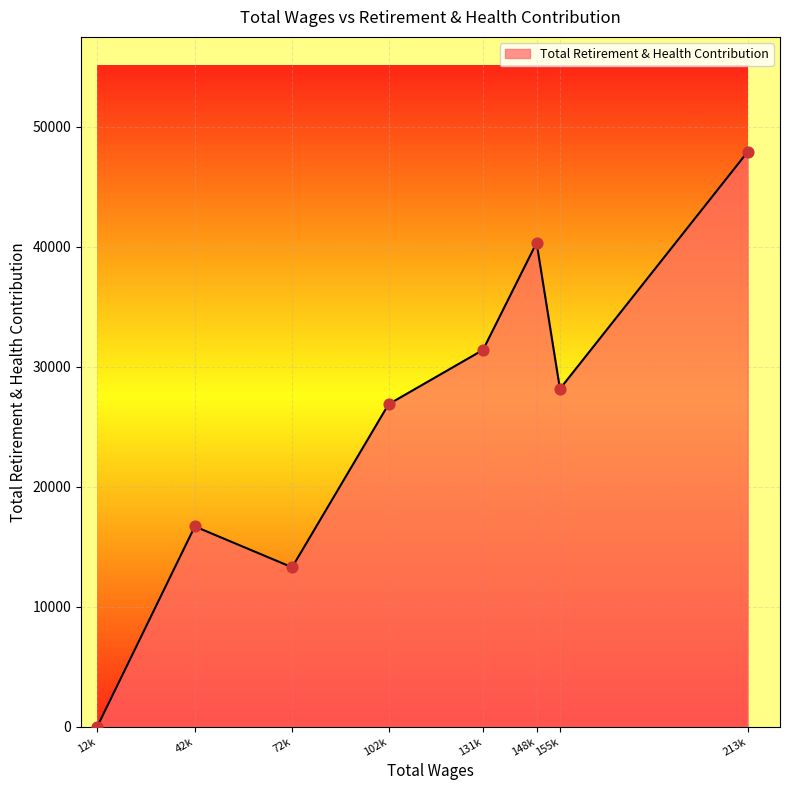

What is the change in value from 12k to 42k?

+16691